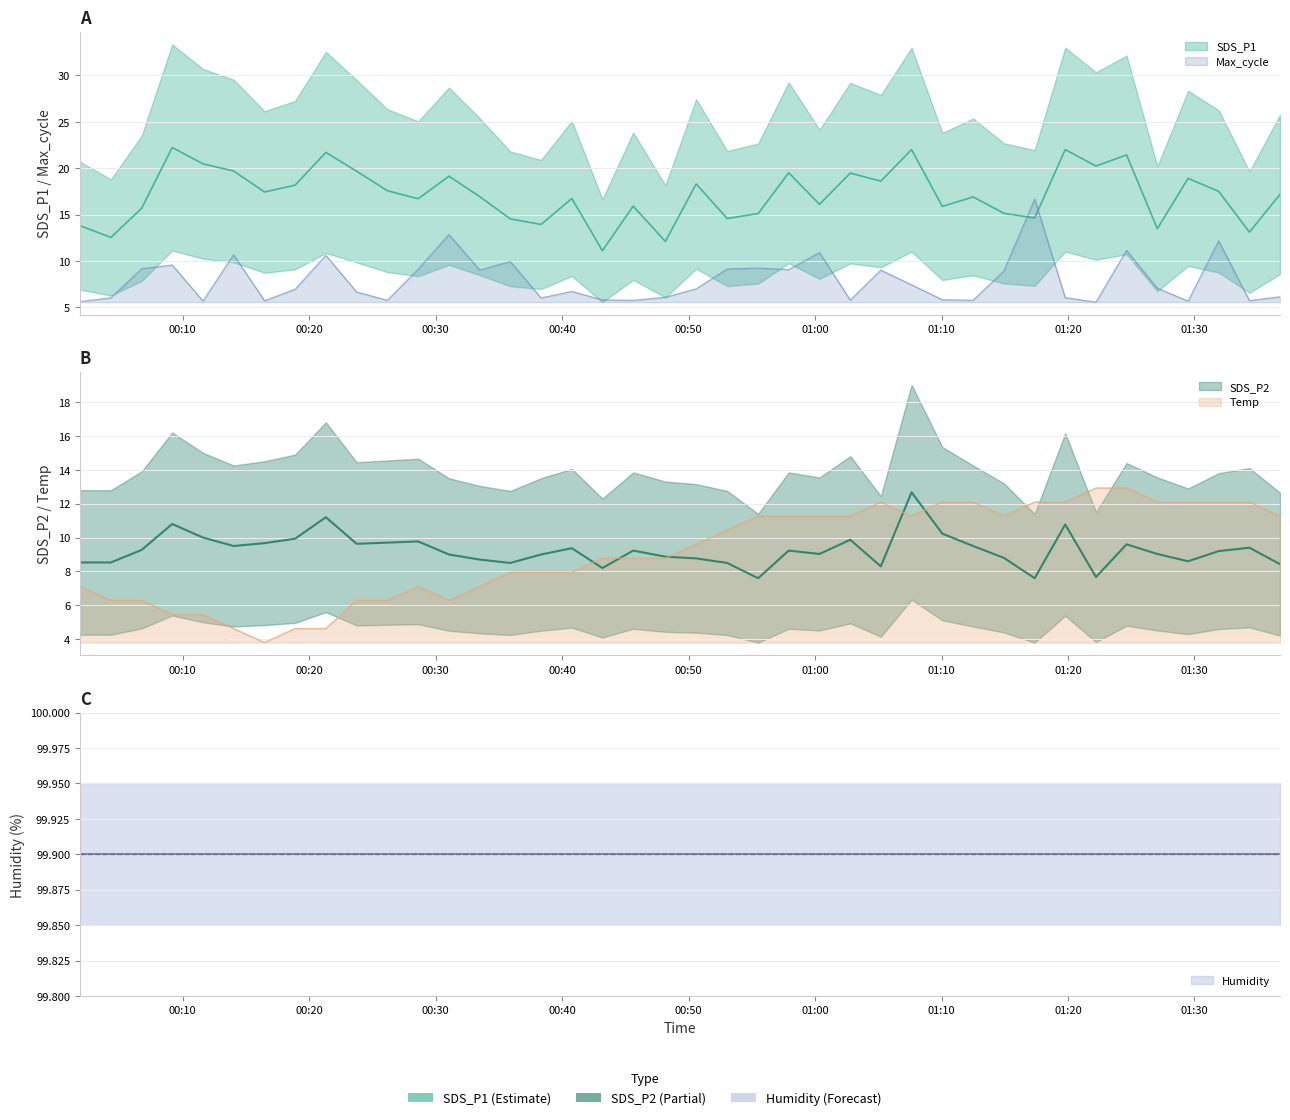

How many lines are shown in the chart?

4